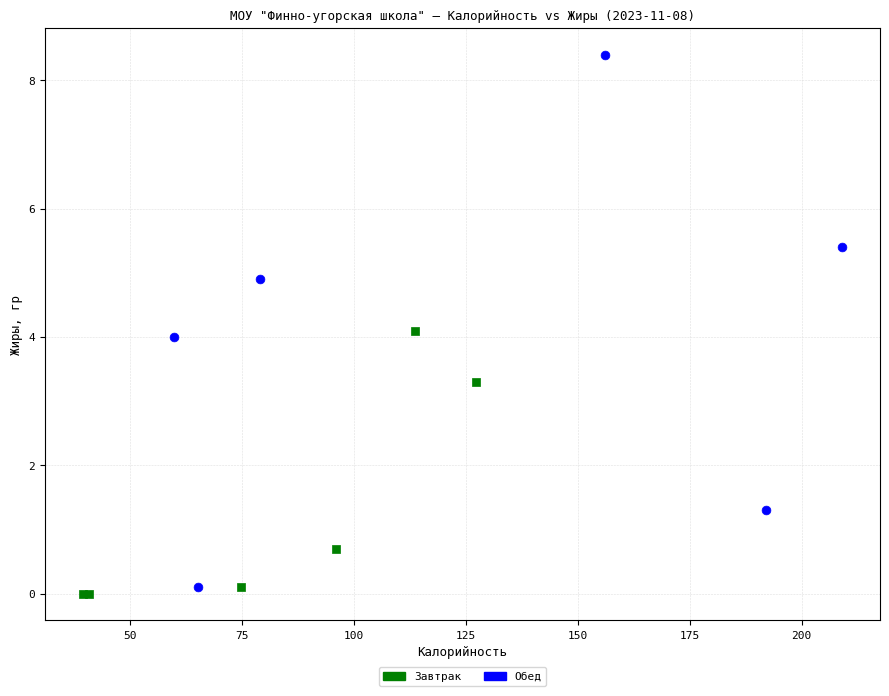

What are all the series names shown in the legend?

Завтрак, Обед